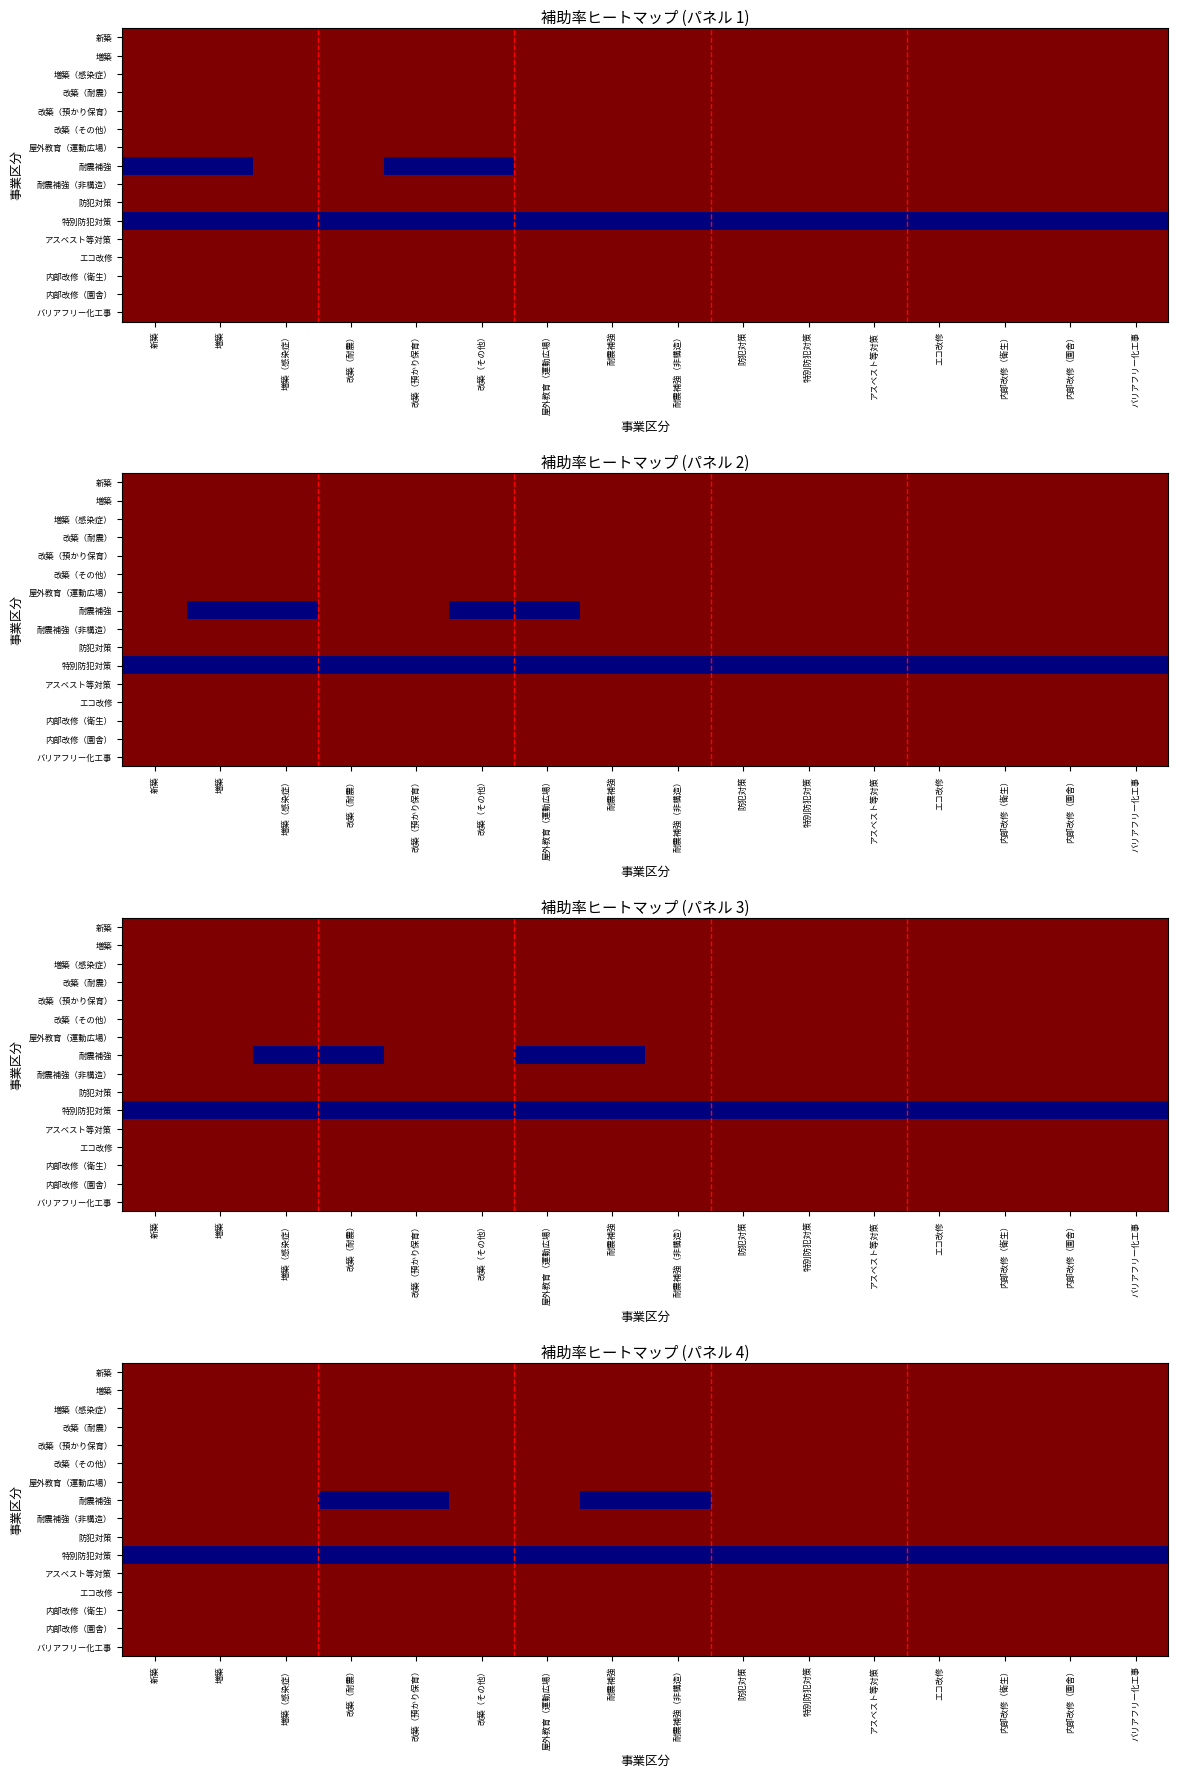

What is the minimum value shown in the chart?

2